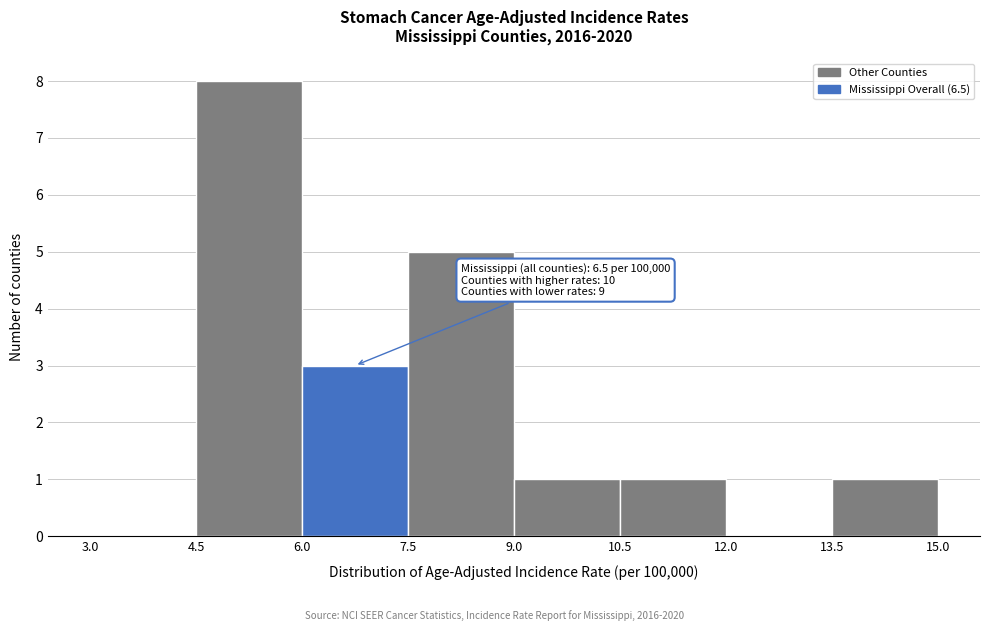

Which range on the x-axis has the tallest bar?

4.5 to 6.0